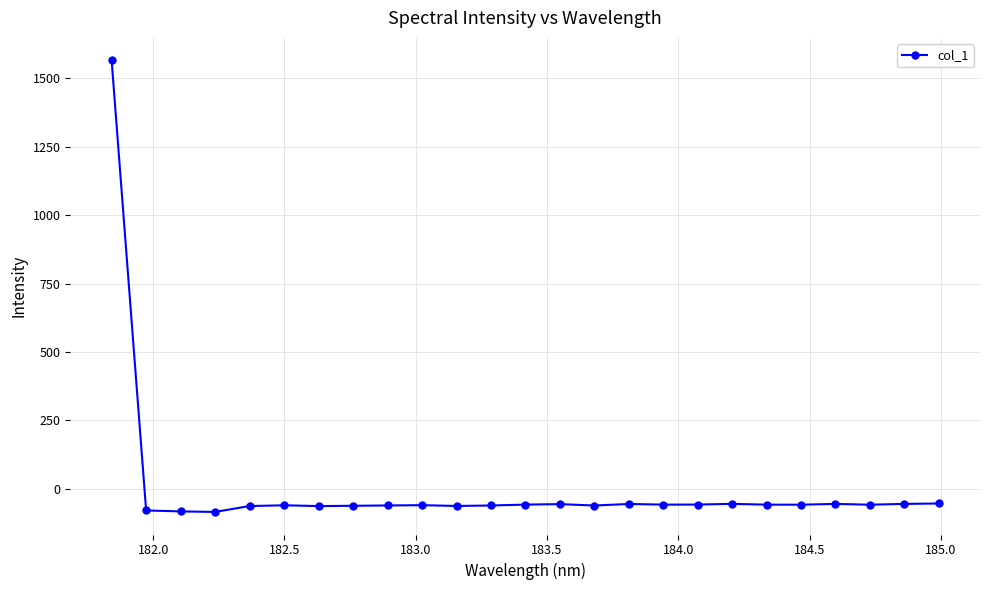

What is the difference between the maximum and minimum values?

1650.0